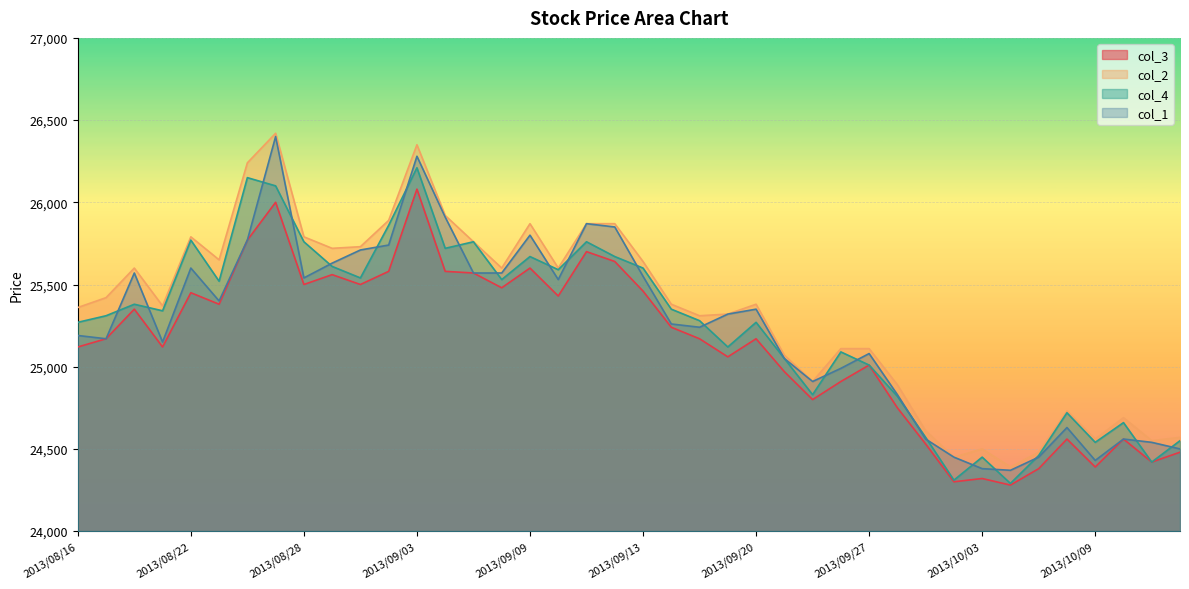

Reading right to left, list all the values displayed in this chart.

col_3: 2013/10/15=24480	2013/10/11=24420	2013/10/10=24560	2013/10/09=24390	2013/10/08=24560	2013/10/07=24380	2013/10/04=24280	2013/10/03=24320	2013/10/02=24300	2013/10/01=24530	2013/09/30=24750	2013/09/27=25010	2013/09/26=24910	2013/09/25=24800	2013/09/24=24970	2013/09/20=25170	2013/09/19=25060	2013/09/18=25170	2013/09/17=25240	2013/09/13=25460	2013/09/12=25640	2013/09/11=25700	2013/09/10=25430	2013/09/09=25600	2013/09/06=25480	2013/09/05=25570	2013/09/04=25580	2013/09/03=26080	2013/09/02=25580	2013/08/30=25500	2013/08/29=25560	2013/08/28=25500	2013/08/27=26000	2013/08/26=25770	2013/08/23=25380	2013/08/22=25450	2013/08/21=25120	2013/08/20=25350	2013/08/19=25170	2013/08/16=25120
col_2: 2013/10/15=24570	2013/10/11=24550	2013/10/10=24690	2013/10/09=24560	2013/10/08=24730	2013/10/07=24480	2013/10/04=24390	2013/10/03=24500	2013/10/02=24450	2013/10/01=24610	2013/09/30=24890	2013/09/27=25110	2013/09/26=25110	2013/09/25=24910	2013/09/24=25070	2013/09/20=25380	2013/09/19=25320	2013/09/18=25310	2013/09/17=25380	2013/09/13=25640	2013/09/12=25870	2013/09/11=25870	2013/09/10=25600	2013/09/09=25870	2013/09/06=25600	2013/09/05=25760	2013/09/04=25920	2013/09/03=26350	2013/09/02=25890	2013/08/30=25730	2013/08/29=25720	2013/08/28=25790	2013/08/27=26420	2013/08/26=26240	2013/08/23=25650	2013/08/22=25790	2013/08/21=25370	2013/08/20=25600	2013/08/19=25420	2013/08/16=25360
col_4: 2013/10/15=24550	2013/10/11=24420	2013/10/10=24660	2013/10/09=24540	2013/10/08=24720	2013/10/07=24460	2013/10/04=24290	2013/10/03=24450	2013/10/02=24310	2013/10/01=24570	2013/09/30=24820	2013/09/27=25010	2013/09/26=25090	2013/09/25=24830	2013/09/24=25050	2013/09/20=25270	2013/09/19=25120	2013/09/18=25280	2013/09/17=25350	2013/09/13=25600	2013/09/12=25670	2013/09/11=25760	2013/09/10=25590	2013/09/09=25670	2013/09/06=25530	2013/09/05=25760	2013/09/04=25720	2013/09/03=26210	2013/09/02=25860	2013/08/30=25540	2013/08/29=25610	2013/08/28=25760	2013/08/27=26100	2013/08/26=26150	2013/08/23=25520	2013/08/22=25770	2013/08/21=25340	2013/08/20=25380	2013/08/19=25310	2013/08/16=25270
col_1: 2013/10/15=24500	2013/10/11=24540	2013/10/10=24560	2013/10/09=24430	2013/10/08=24630	2013/10/07=24450	2013/10/04=24370	2013/10/03=24380	2013/10/02=24450	2013/10/01=24560	2013/09/30=24830	2013/09/27=25080	2013/09/26=24990	2013/09/25=24910	2013/09/24=25050	2013/09/20=25350	2013/09/19=25320	2013/09/18=25240	2013/09/17=25260	2013/09/13=25550	2013/09/12=25850	2013/09/11=25870	2013/09/10=25530	2013/09/09=25800	2013/09/06=25570	2013/09/05=25570	2013/09/04=25910	2013/09/03=26280	2013/09/02=25740	2013/08/30=25710	2013/08/29=25630	2013/08/28=25540	2013/08/27=26400	2013/08/26=25770	2013/08/23=25400	2013/08/22=25600	2013/08/21=25150	2013/08/20=25570	2013/08/19=25170	2013/08/16=25190